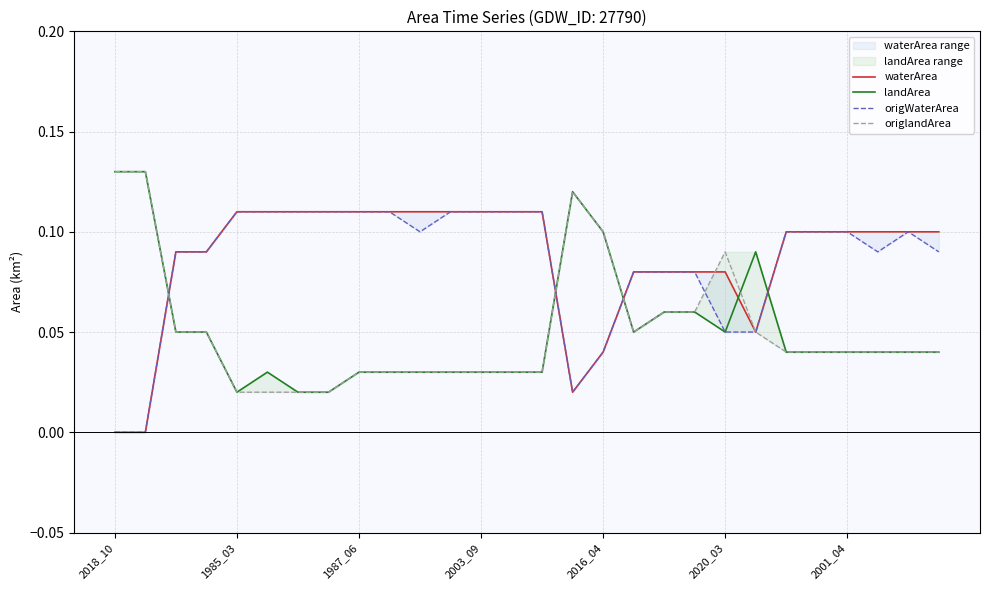

Reading right to left, extract all data points from this chart.

waterArea: 0.1	0.1	0.1	0.1	0.1	0.1	0.1	0.1	0.1	0.1	0.1	0.0	0.0	0.1	0.1	0.1	0.1	0.1	0.1	0.1	0.1	0.1	0.1	0.1	0.1	0.1	0.0	0.0
landArea: 0.0	0.0	0.0	0.0	0.0	0.0	0.1	0.1	0.1	0.1	0.1	0.1	0.1	0.0	0.0	0.0	0.0	0.0	0.0	0.0	0.0	0.0	0.0	0.0	0.1	0.1	0.1	0.1
origWaterArea: 0.1	0.1	0.1	0.1	0.1	0.1	0.1	0.1	0.1	0.1	0.1	0.0	0.0	0.1	0.1	0.1	0.1	0.1	0.1	0.1	0.1	0.1	0.1	0.1	0.1	0.1	0.0	0.0
origlandArea: 0.0	0.0	0.0	0.0	0.0	0.0	0.1	0.1	0.1	0.1	0.1	0.1	0.1	0.0	0.0	0.0	0.0	0.0	0.0	0.0	0.0	0.0	0.0	0.0	0.1	0.1	0.1	0.1